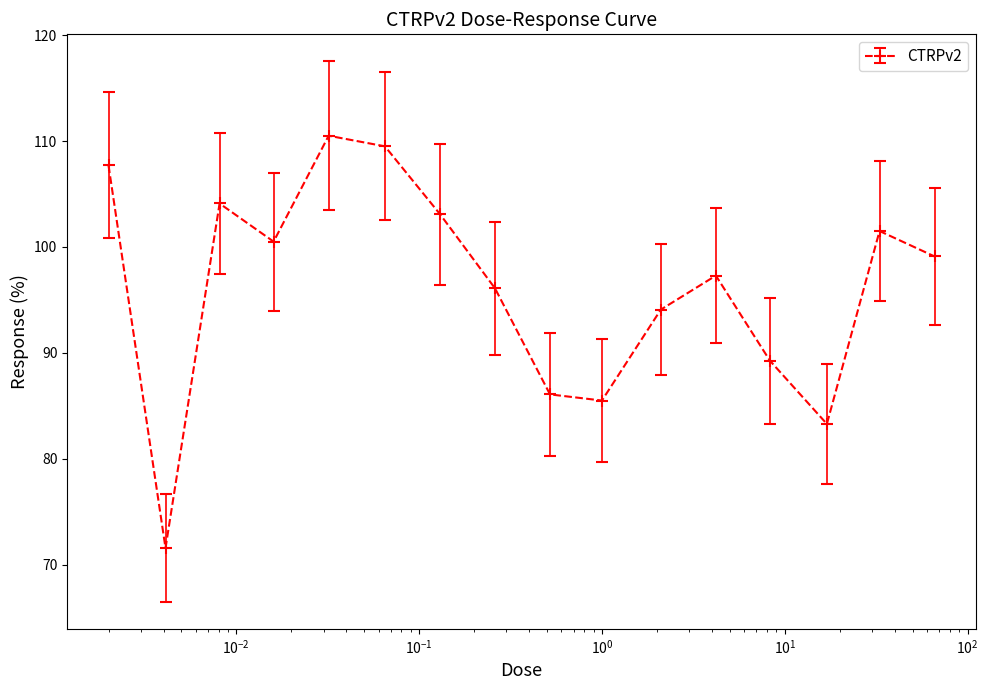

True or false: there are more than 1 points higher than both neighbors.

True